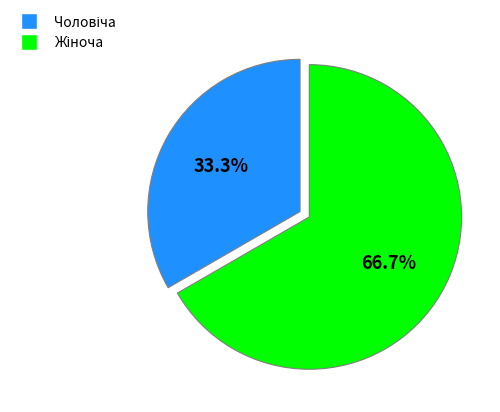

Does any single category account for the majority?

Yes